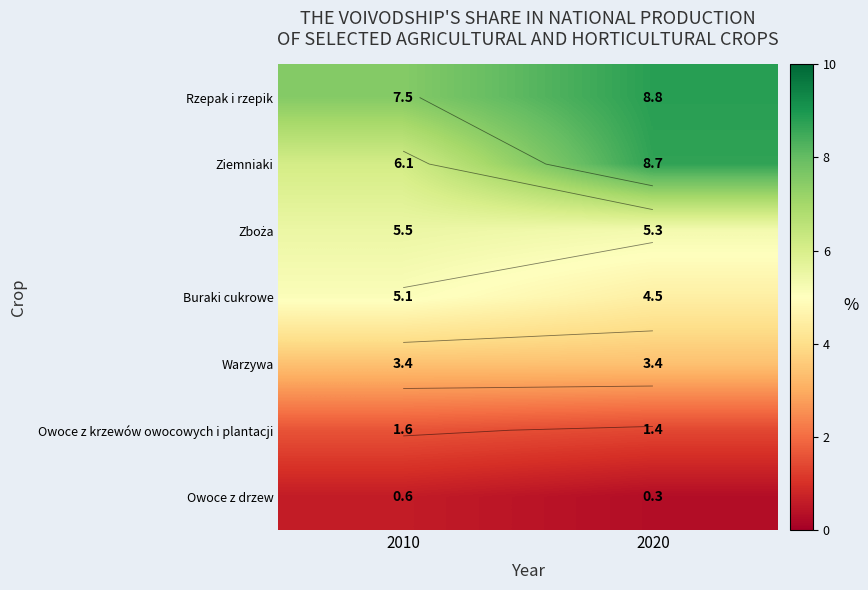

Which series has the largest total across all categories?

Rzepak i rzepik